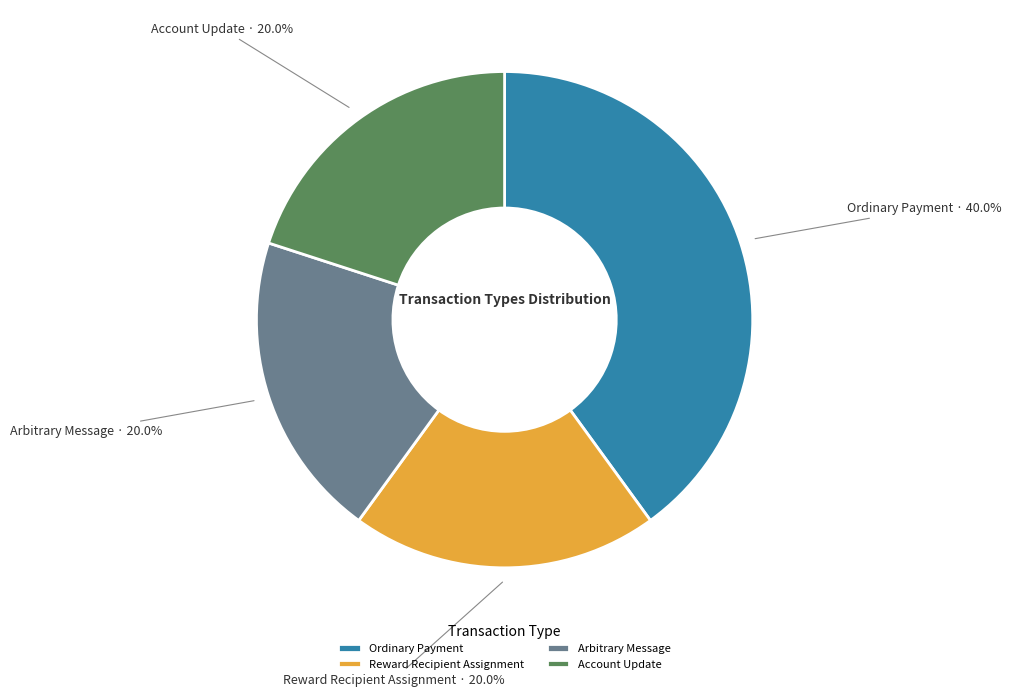

To the nearest percent, what is the average slice percentage?

25%